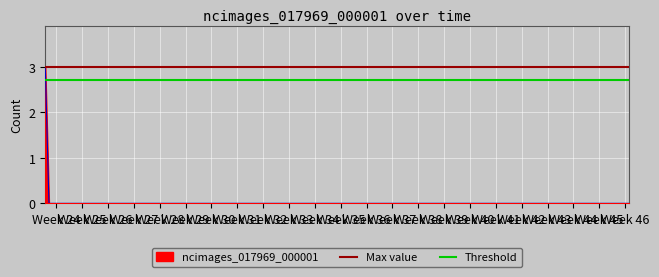

What is the maximum value for ncimages_017969_000001?

3